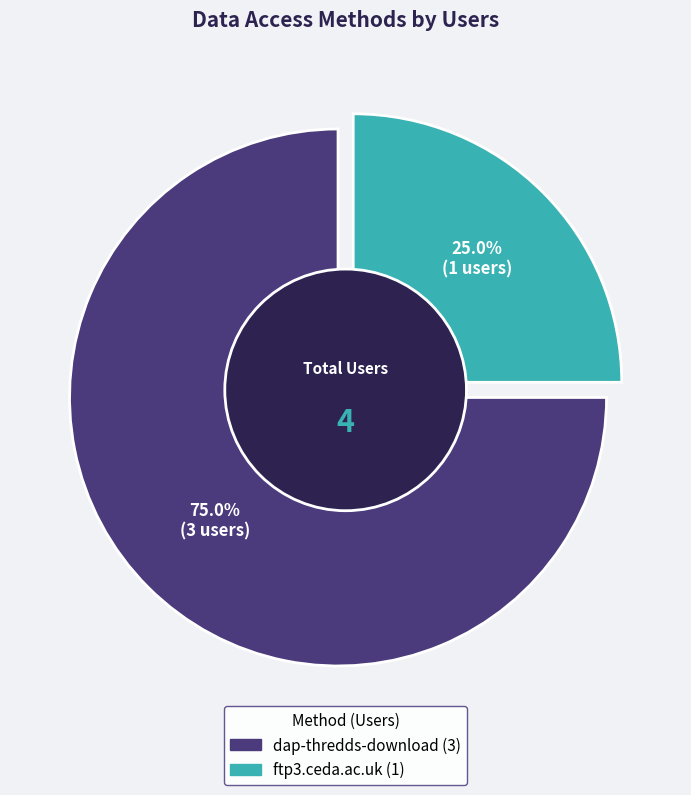

Do dap-thredds-download and ftp3.ceda.ac.uk together represent more than half of the pie?

Yes